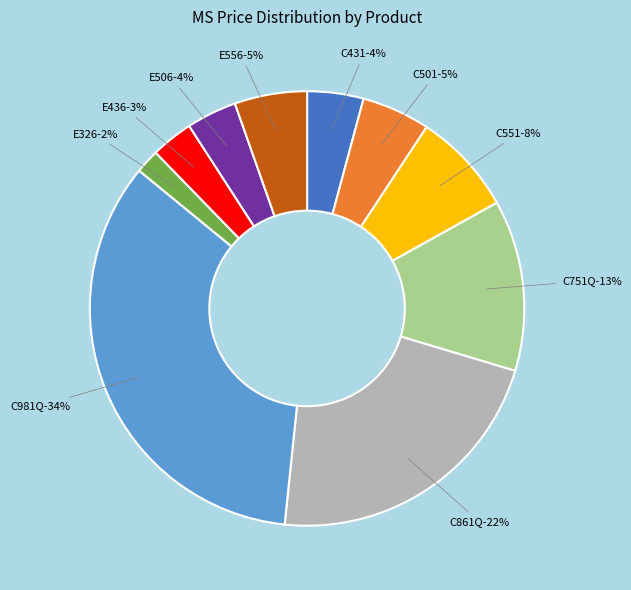

Rank the categories by value from highest to lowest.

C981Q, C861Q, C751Q, C551, E556, C501, C431, E506, E436, E326